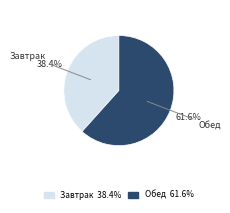

True or false: Обед accounts for 48% of the total.

False